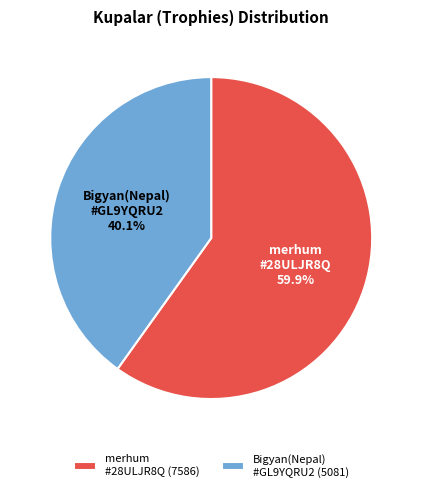

Does merhum #28ULJR8Q represent more than half of the total?

Yes